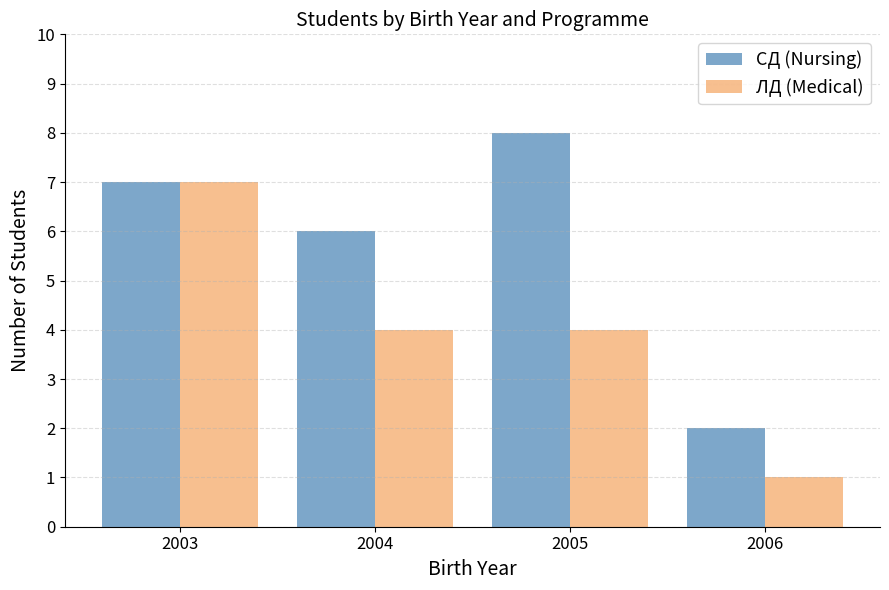

At 2005, list the series in order from smallest to largest.

ЛД (Medical), СД (Nursing)